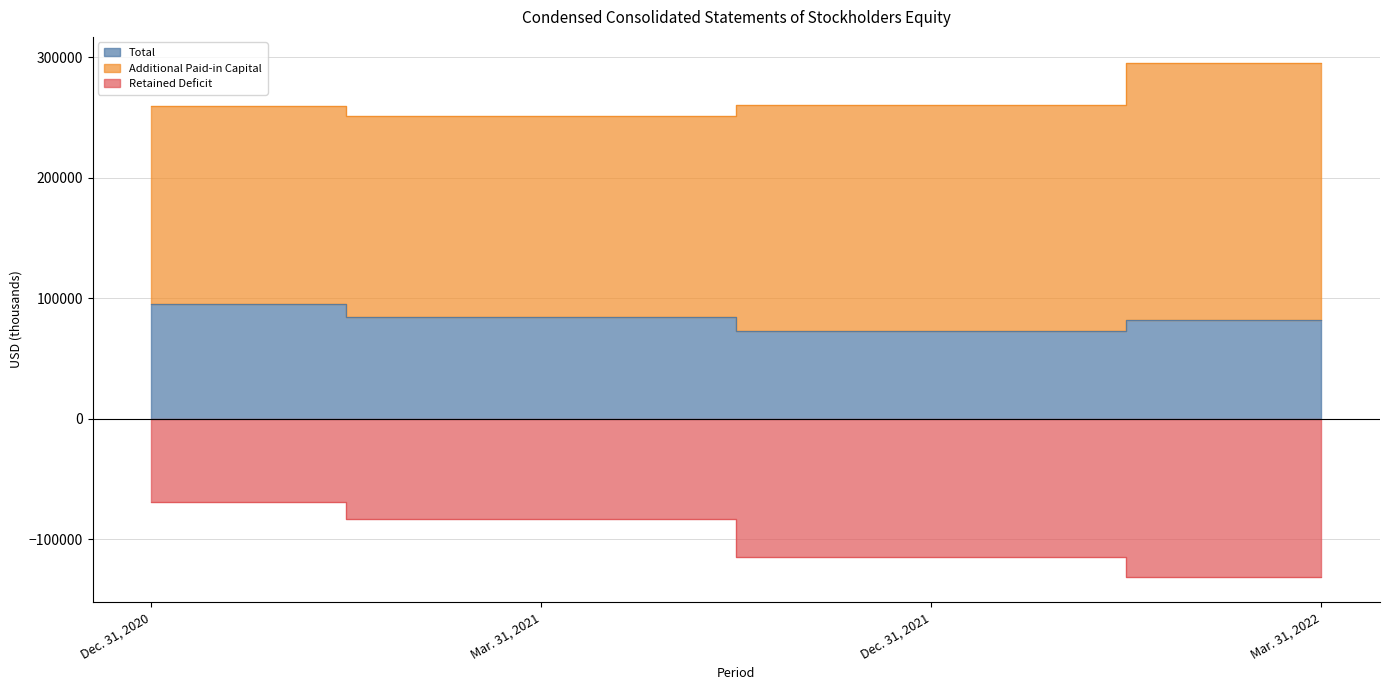

Which has a higher value, Dec. 31, 2021 or Mar. 31, 2022?

Mar. 31, 2022